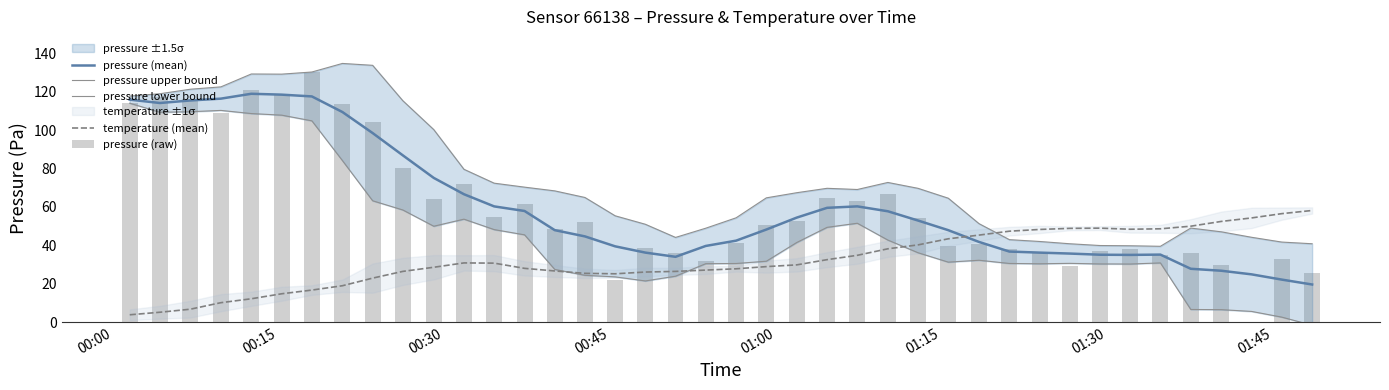

True or false: pressure (mean) and temperature (mean) cross at least once.

True